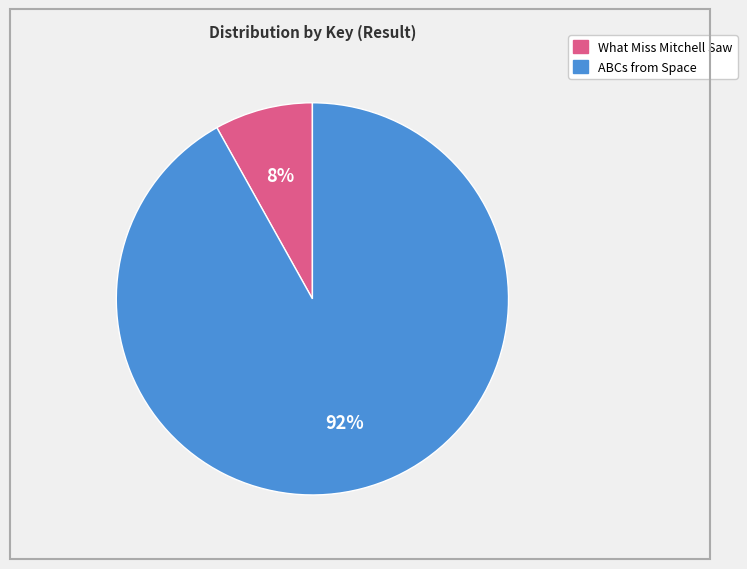

Is there a majority slice in this chart?

Yes